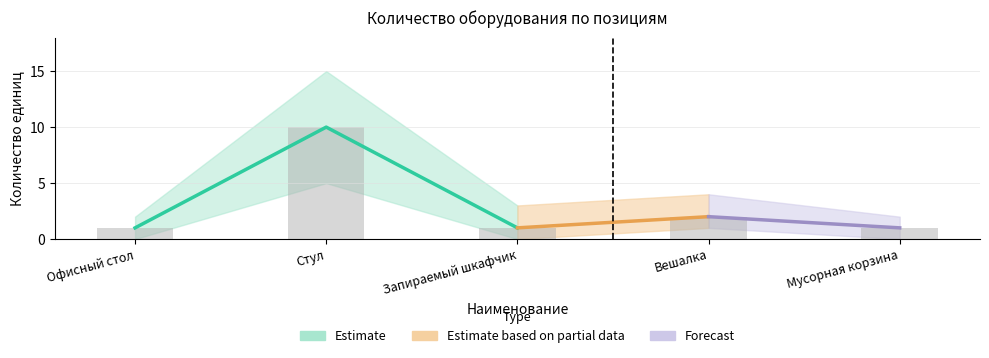

What is the difference between the second highest and second lowest values in the Lower Bound series?

1